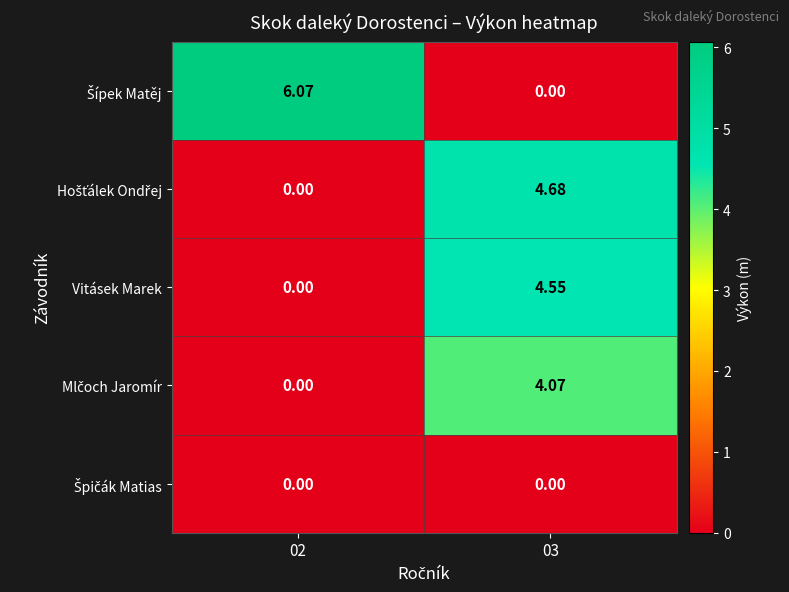

At which category is the sum across all series the highest?

03